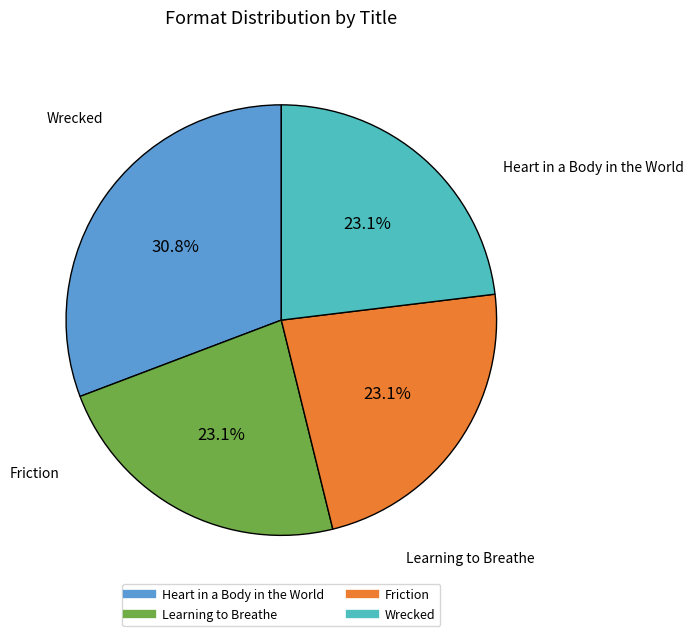

Is it true that Wrecked is 23% of the pie?

True